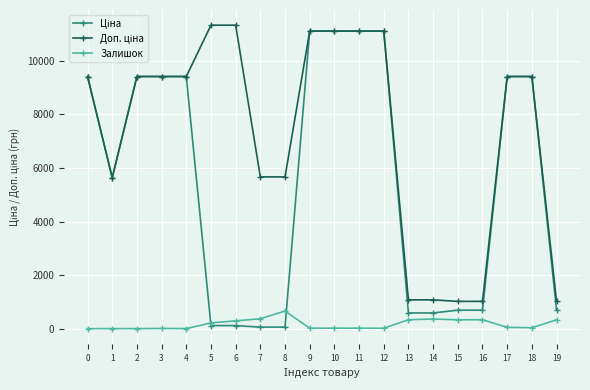

The value of Залишок at 0 is 0.0. True or false?

True